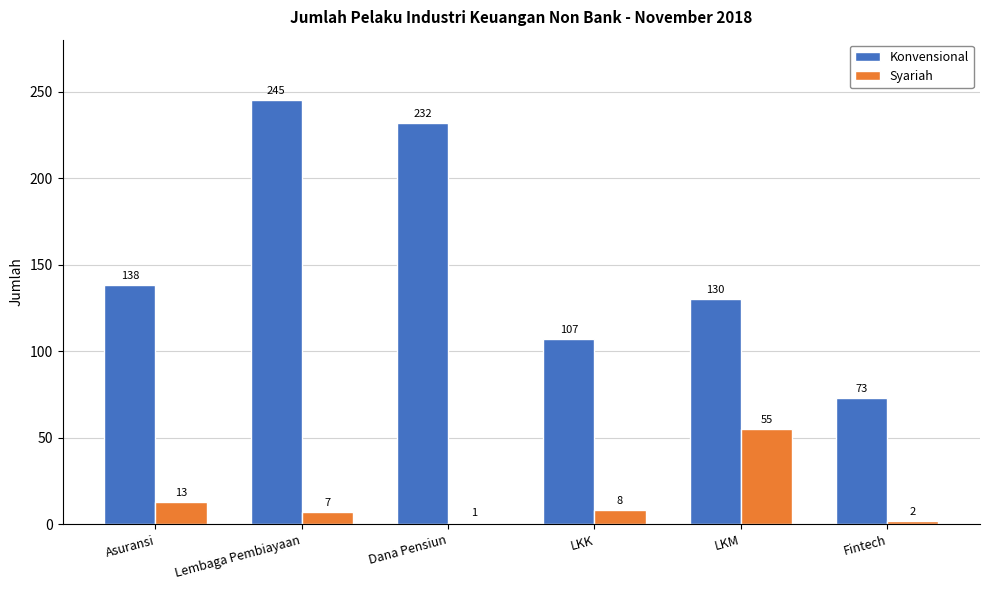

Which series has the largest total across all categories?

Konvensional